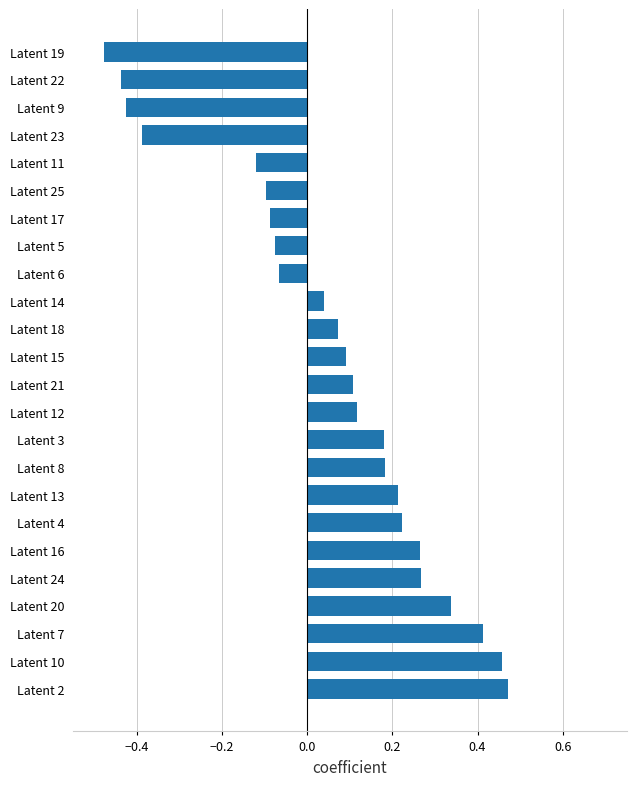

Which category has the lowest value across all series?

Latent 19